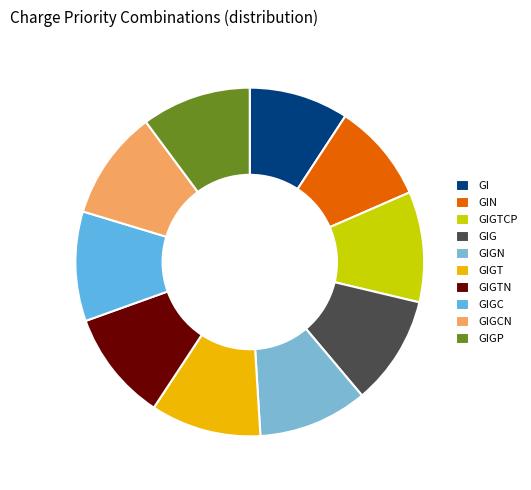

The GIGT slice represents 16% of the pie. True or false?

False